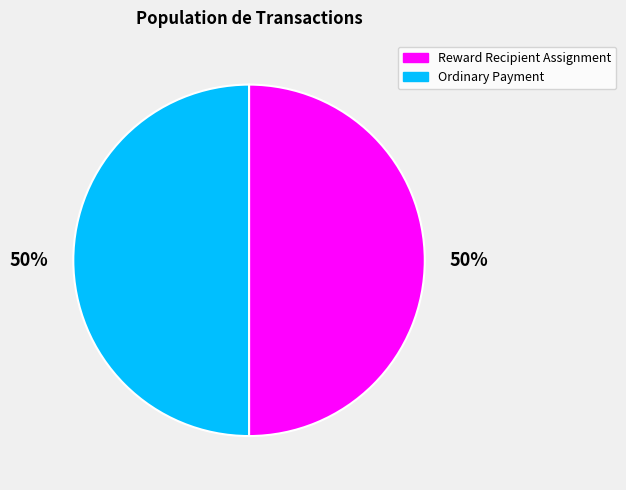

Approximately how many times larger is the value at Reward Recipient Assignment compared to Ordinary Payment?

1.0